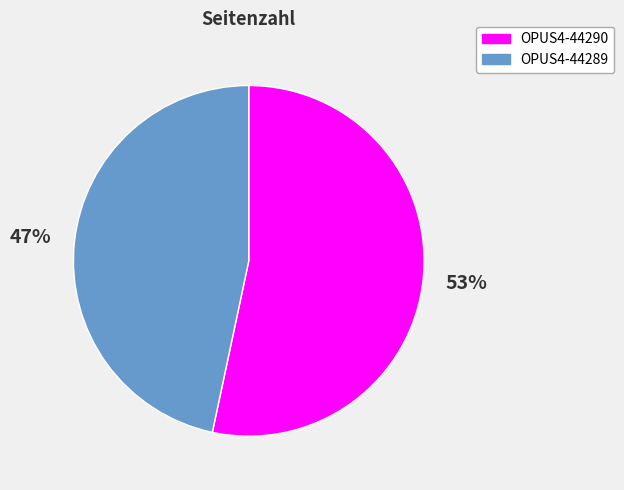

To the nearest percent, what percentage of the pie is OPUS4-44289?

47%